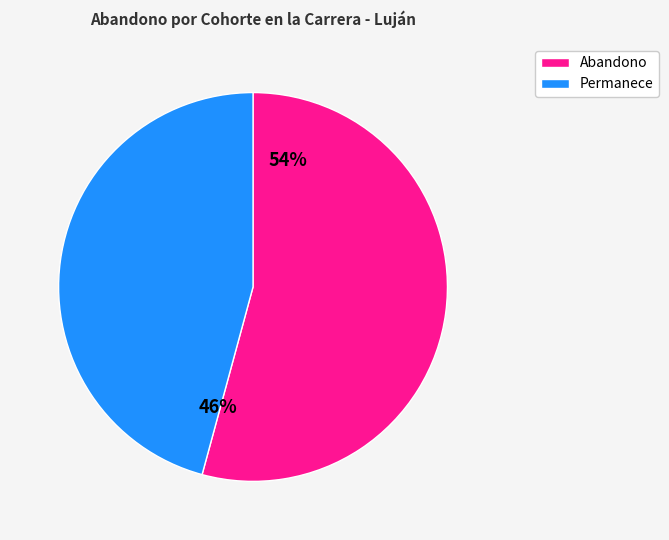

Count the number of slices in the pie.

2